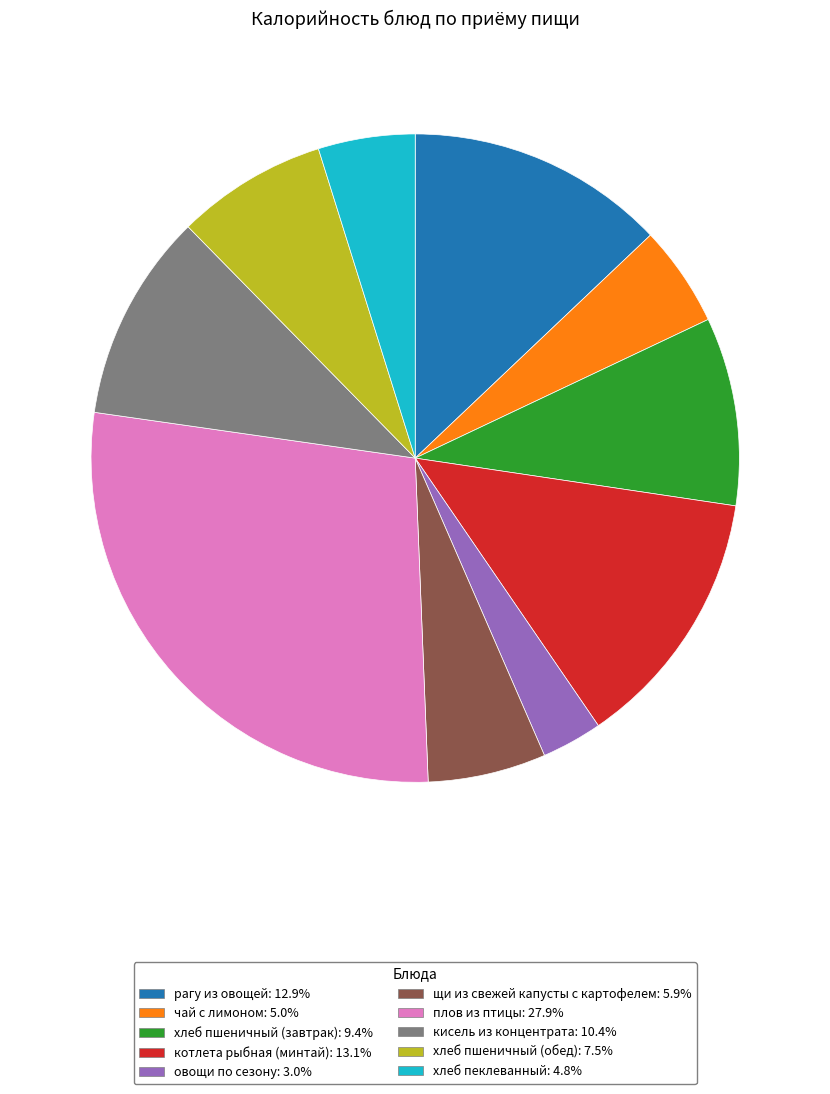

Combined, do чай с лимоном: 5.0% and хлеб пшеничный (обед): 7.5% account for over 50%?

No